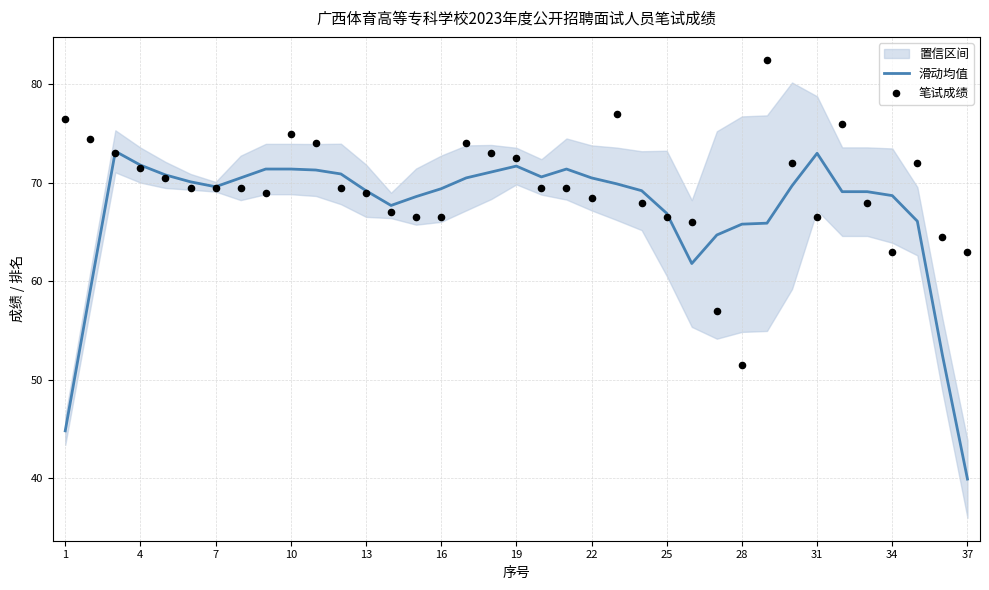

Which series has the largest total across all categories?

笔试成绩